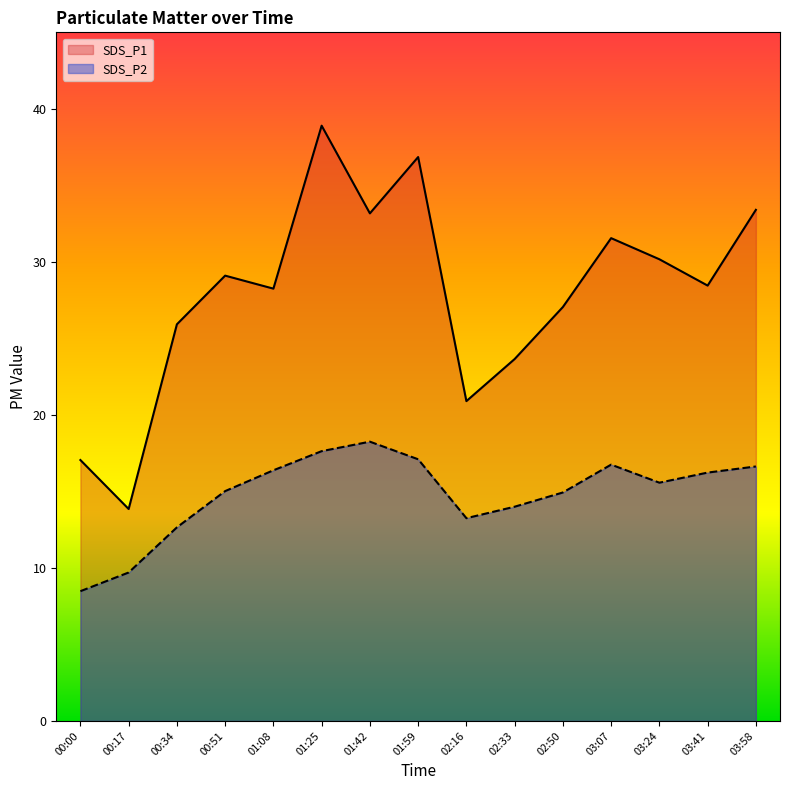

Reading left to right, extract all data points from this chart.

SDS_P1: 17.1	13.8	25.9	29.1	28.2	38.9	33.2	36.9	20.9	23.6	27.1	31.6	30.2	28.4	33.4
SDS_P2: 8.5	9.7	12.7	15.0	16.4	17.6	18.2	17.1	13.2	14.0	14.9	16.8	15.6	16.2	16.6